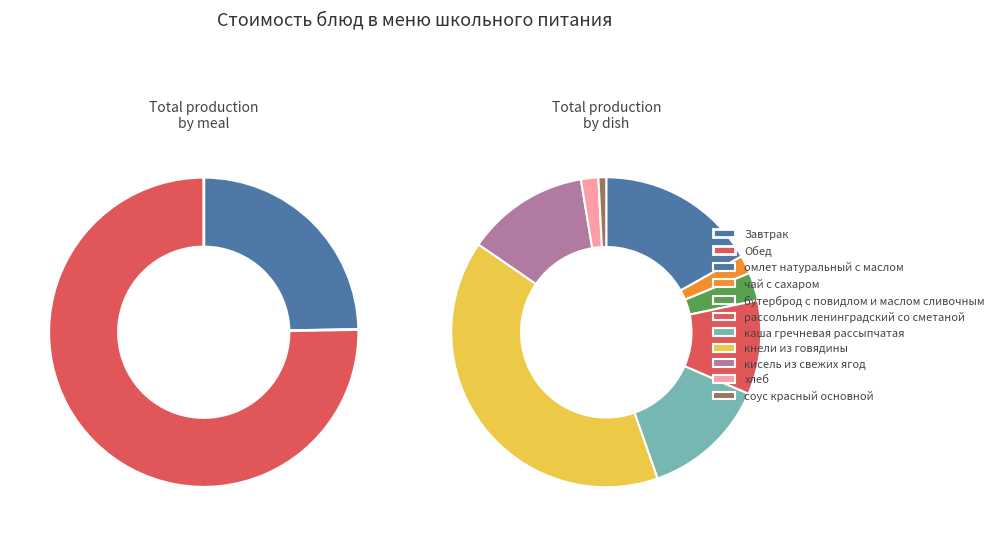

What portion of the pie excludes хлеб?

98.2%